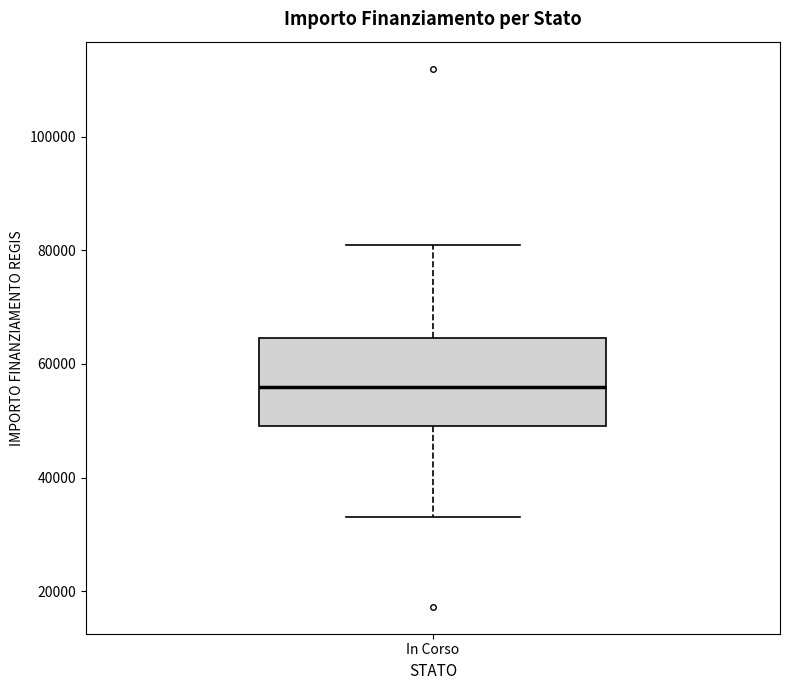

Transcribe this box plot: give where the median line is, the range the box spans, and where the two whiskers end, as read against the y-axis. The values are not printed on the chart, so give them approximately, as read against the axis.

median 56000, box 50000 to 64000, whiskers 32000 to 80000